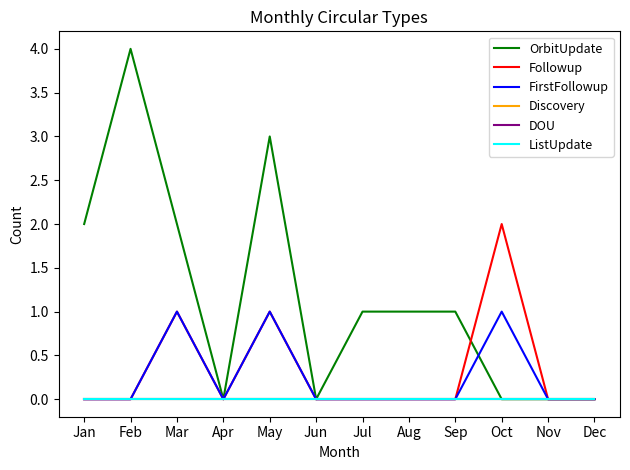

Which series has the largest total across all categories?

OrbitUpdate